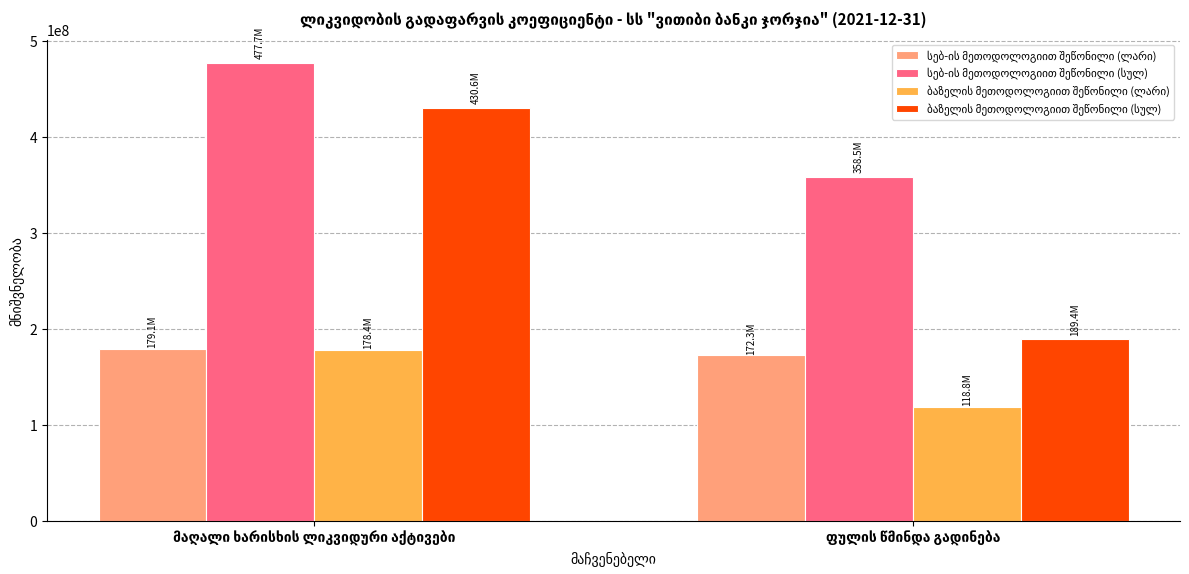

What is the greatest value displayed?

477707078.3